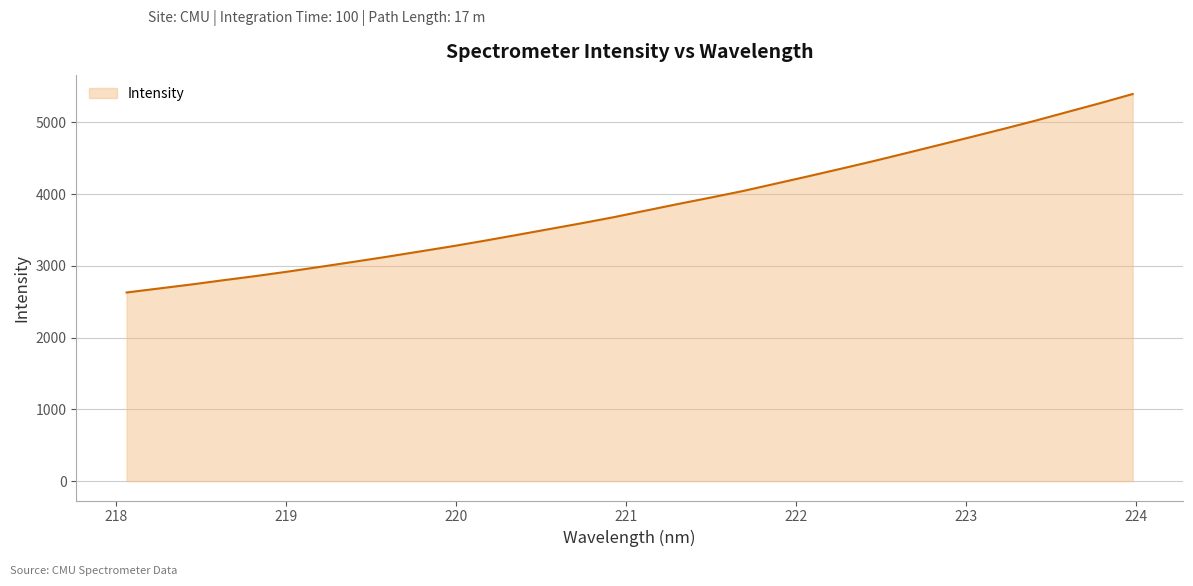

What is the maximum value shown in the chart?

5395.1